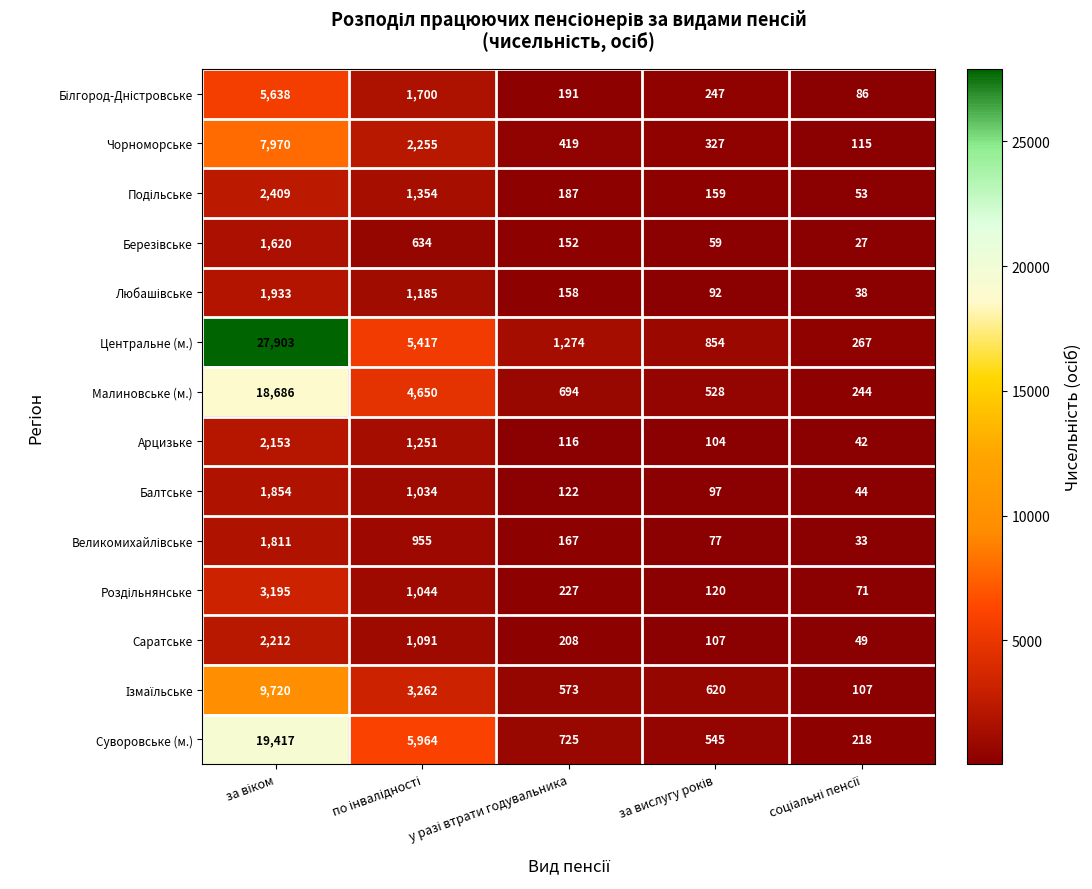

Which series has the widest spread of values?

Центральне (м.)